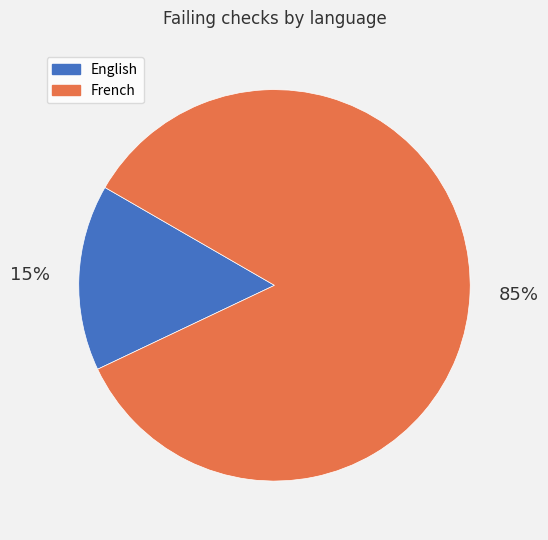

Combined, do English and French account for over 50%?

Yes